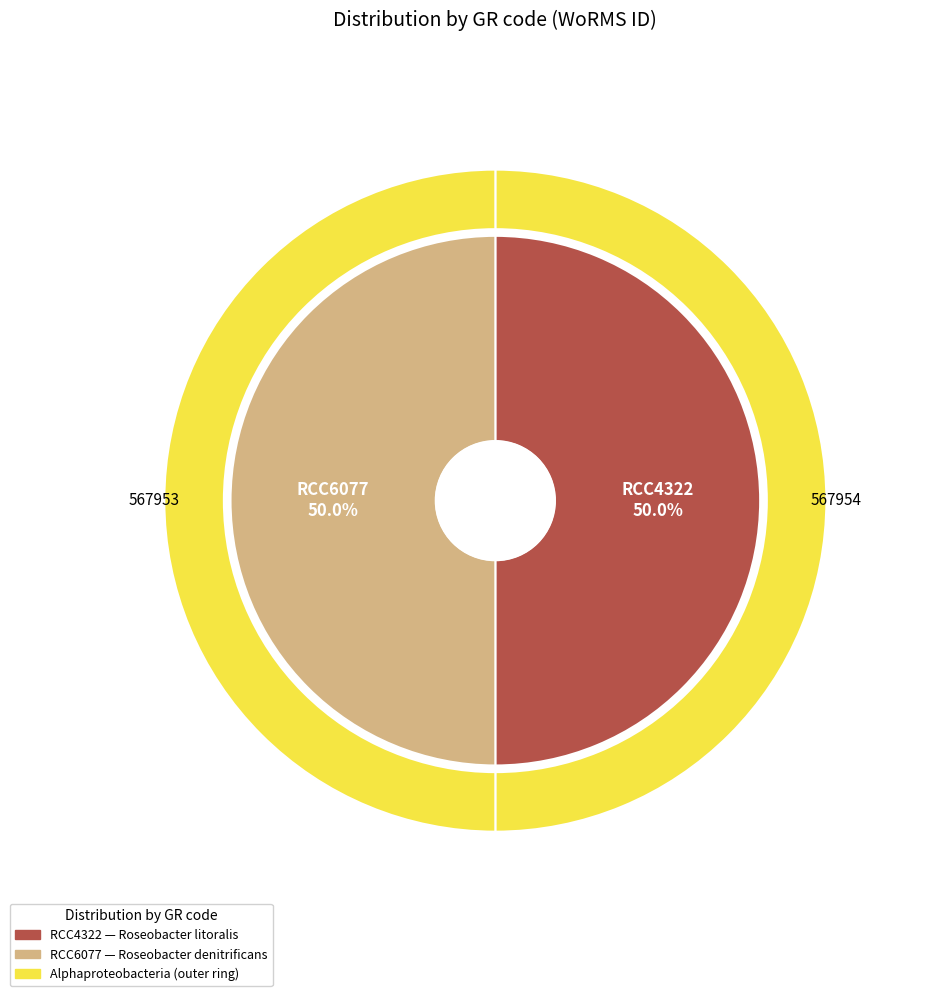

Rank the categories by value from highest to lowest.

RCC4322, RCC6077